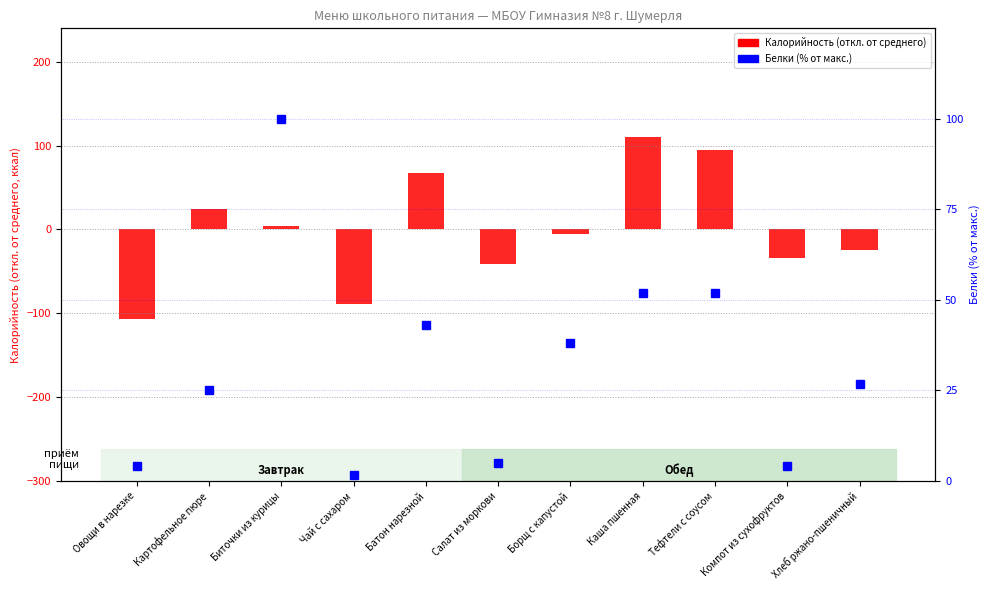

The value of Белки (% от макс.) at Овощи в нарезке is 4.1. True or false?

True